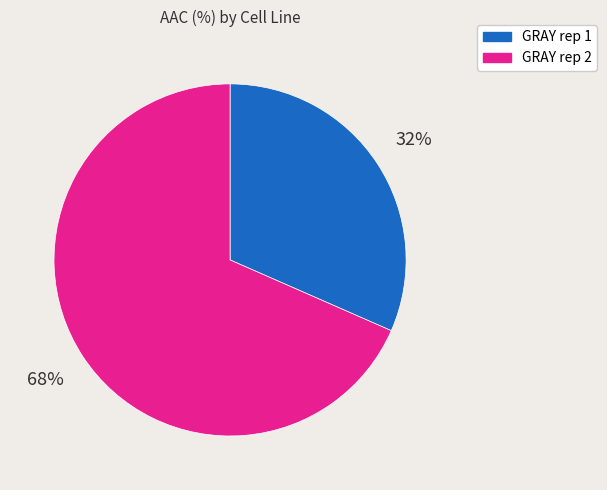

Is it true that GRAY rep 1 is 44% of the pie?

False